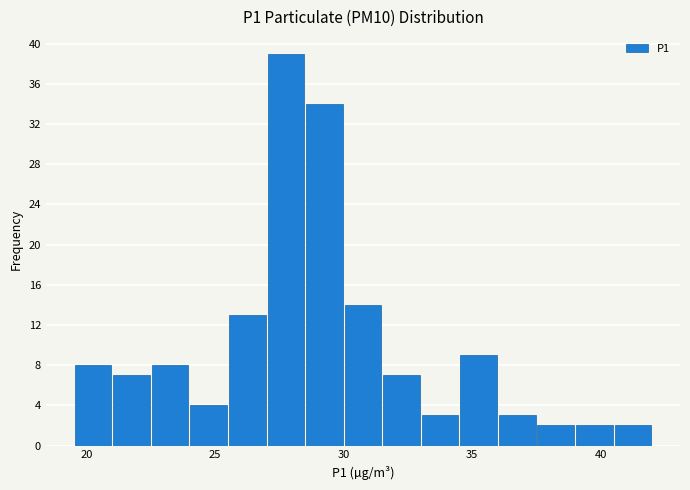

Around what value on the x-axis is the tallest bar? Give the approximate position of its centre, as read against the axis.

28.0